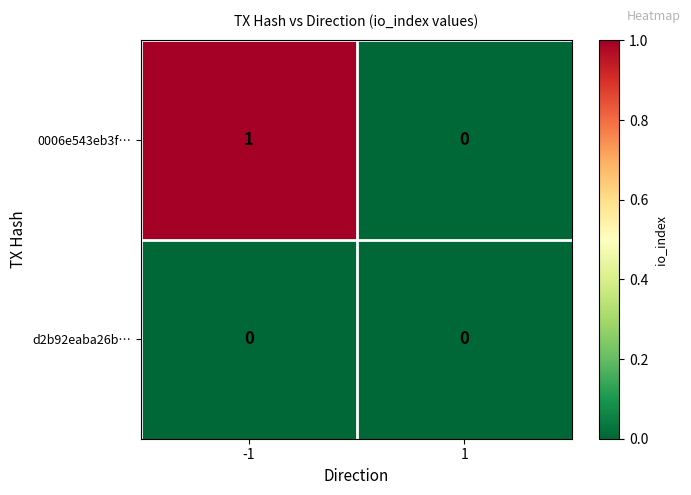

The value of d2b92eaba26b… at 1 is 0. True or false?

True